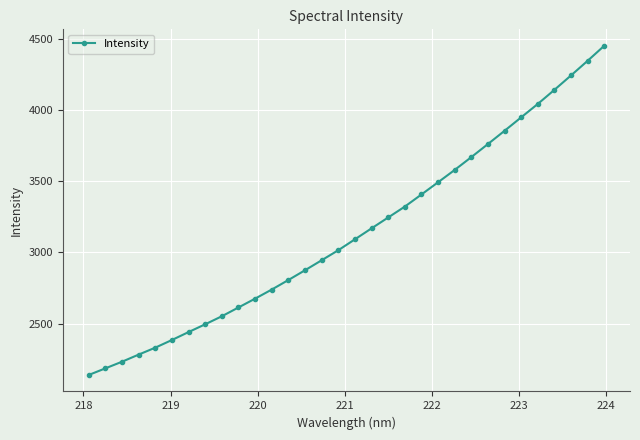

What is the value of the 4th point from the left?

2281.6